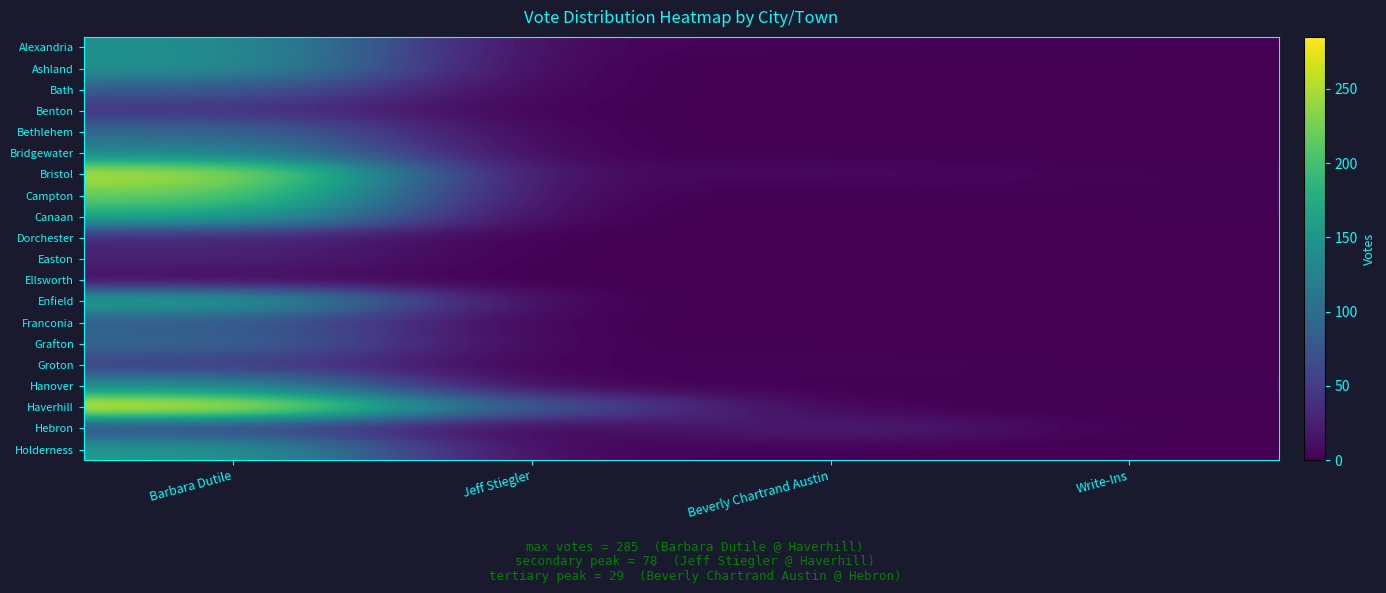

Reading left to right, extract all data points from this chart.

Alexandria: Barbara Dutile=145	Jeff Stiegler=2	Beverly Chartrand Austin=3	Write-Ins=1
Ashland: Barbara Dutile=148	Jeff Stiegler=0	Beverly Chartrand Austin=0	Write-Ins=1
Bath: Barbara Dutile=83	Jeff Stiegler=2	Beverly Chartrand Austin=0	Write-Ins=0
Benton: Barbara Dutile=42	Jeff Stiegler=1	Beverly Chartrand Austin=0	Write-Ins=1
Bethlehem: Barbara Dutile=98	Jeff Stiegler=1	Beverly Chartrand Austin=0	Write-Ins=1
Bridgewater: Barbara Dutile=133	Jeff Stiegler=0	Beverly Chartrand Austin=1	Write-Ins=0
Bristol: Barbara Dutile=260	Jeff Stiegler=2	Beverly Chartrand Austin=9	Write-Ins=2
Campton: Barbara Dutile=223	Jeff Stiegler=2	Beverly Chartrand Austin=0	Write-Ins=2
Canaan: Barbara Dutile=174	Jeff Stiegler=0	Beverly Chartrand Austin=0	Write-Ins=1
Dorchester: Barbara Dutile=31	Jeff Stiegler=0	Beverly Chartrand Austin=0	Write-Ins=0
Easton: Barbara Dutile=29	Jeff Stiegler=0	Beverly Chartrand Austin=0	Write-Ins=0
Ellsworth: Barbara Dutile=7	Jeff Stiegler=0	Beverly Chartrand Austin=0	Write-Ins=0
Enfield: Barbara Dutile=172	Jeff Stiegler=0	Beverly Chartrand Austin=0	Write-Ins=0
Franconia: Barbara Dutile=82	Jeff Stiegler=0	Beverly Chartrand Austin=0	Write-Ins=0
Grafton: Barbara Dutile=97	Jeff Stiegler=1	Beverly Chartrand Austin=0	Write-Ins=0
Groton: Barbara Dutile=53	Jeff Stiegler=0	Beverly Chartrand Austin=5	Write-Ins=0
Hanover: Barbara Dutile=139	Jeff Stiegler=0	Beverly Chartrand Austin=1	Write-Ins=2
Haverhill: Barbara Dutile=285	Jeff Stiegler=78	Beverly Chartrand Austin=0	Write-Ins=0
Hebron: Barbara Dutile=59	Jeff Stiegler=0	Beverly Chartrand Austin=29	Write-Ins=0
Holderness: Barbara Dutile=158	Jeff Stiegler=2	Beverly Chartrand Austin=2	Write-Ins=0